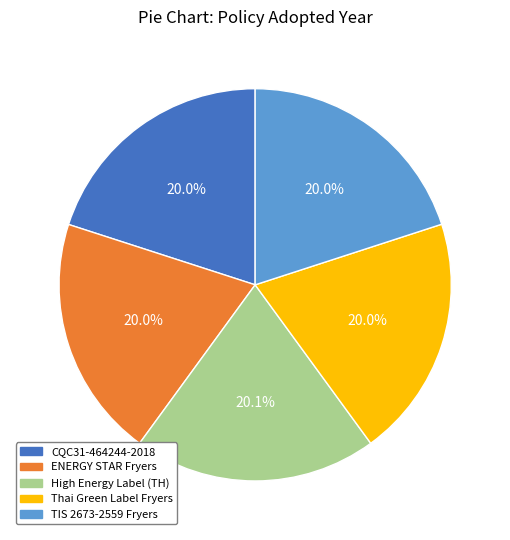

To the nearest percent, what is the average slice percentage?

20%